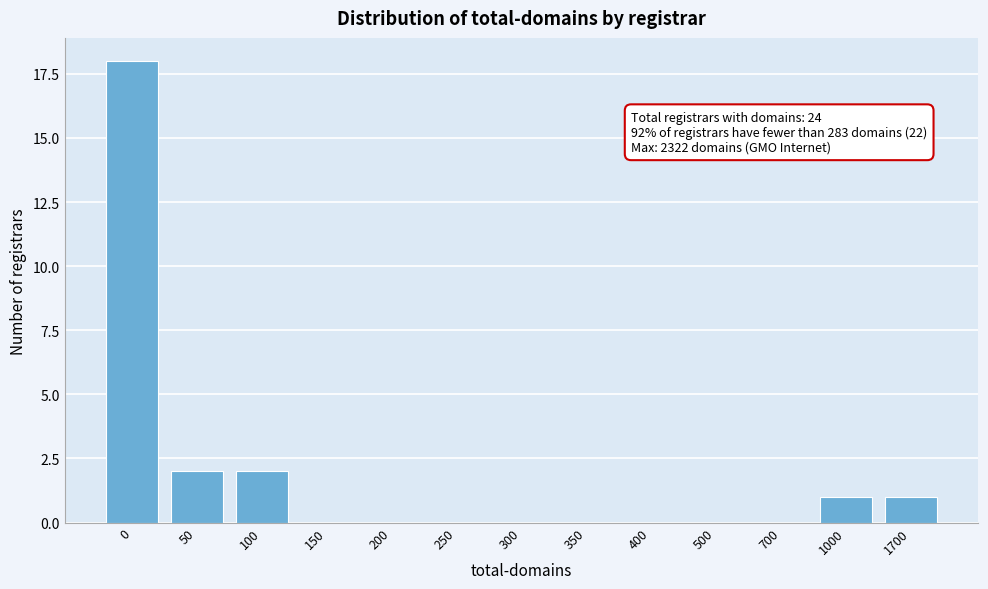

The value at 100 is 1. True or false?

False